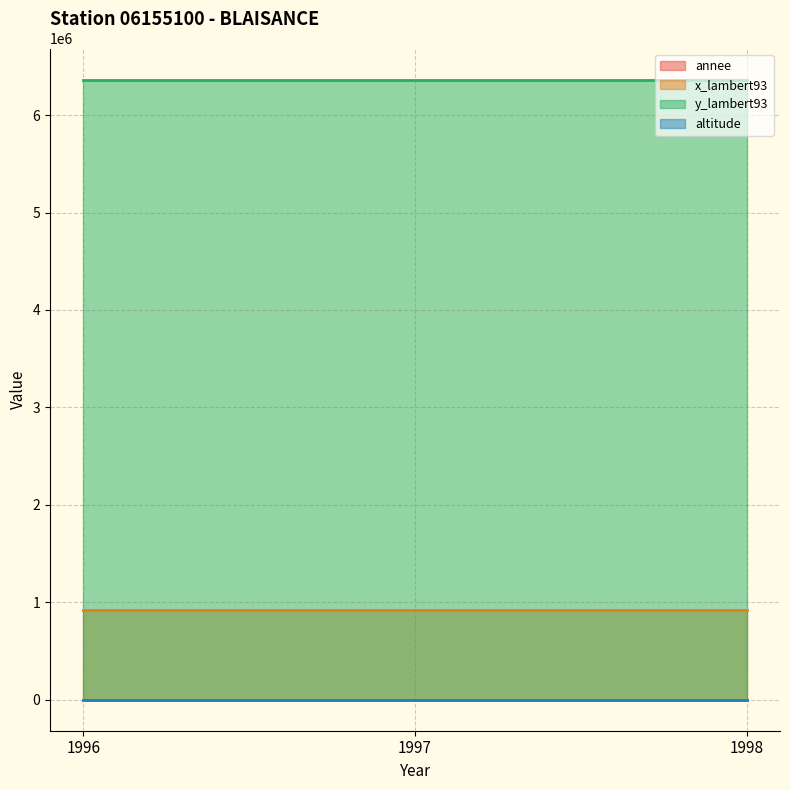

What is the spread (max minus min) of values at 1997?

6364645